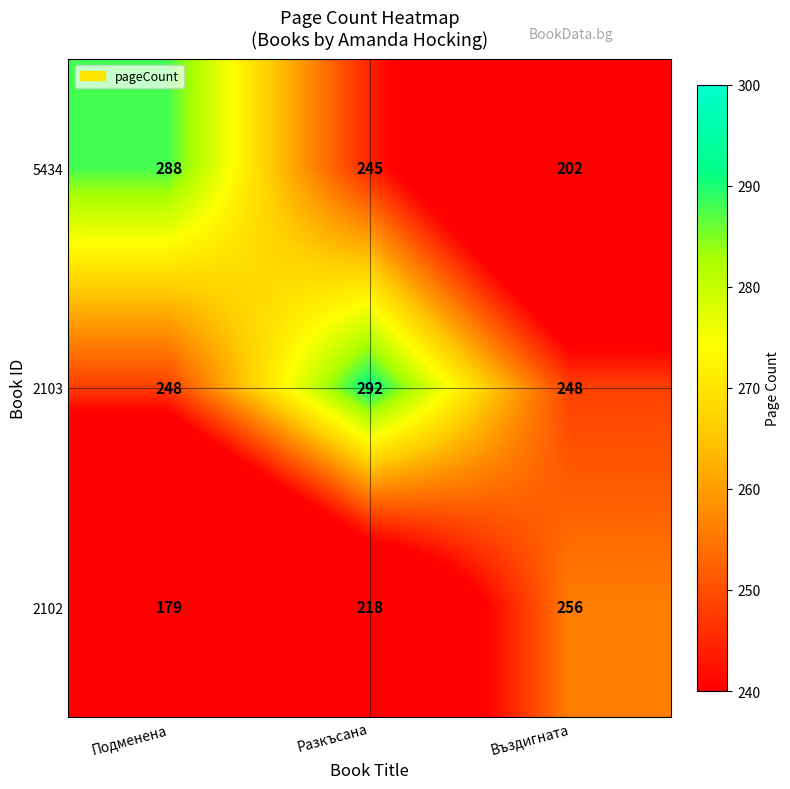

Where is 5434 nearest to the value 245?

Разкъсана